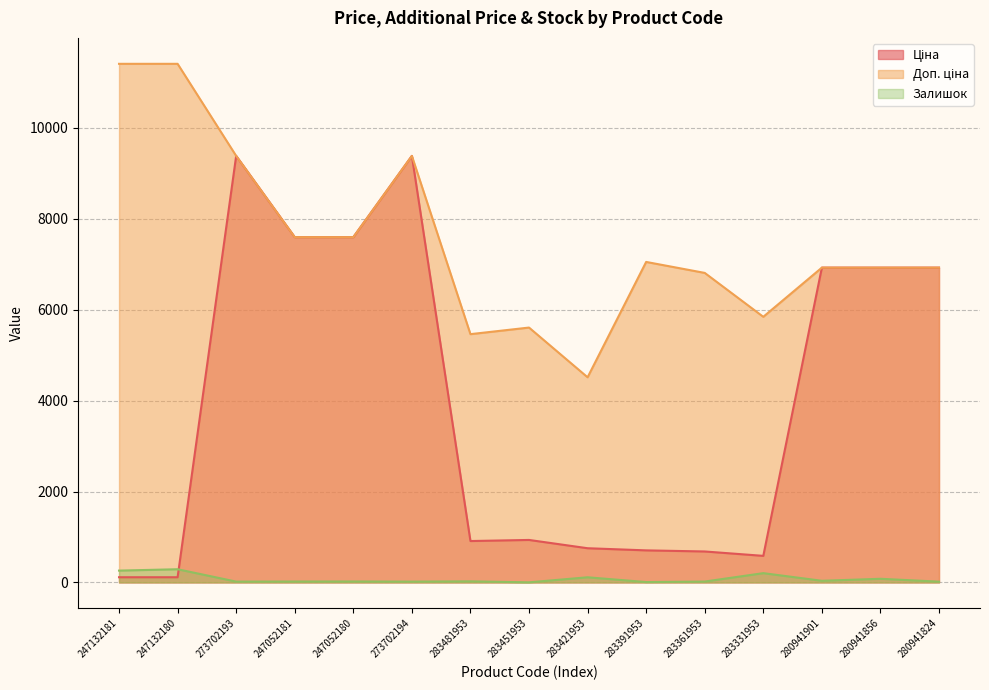

What is the difference between the highest and lowest values at 280941824?

6908.7